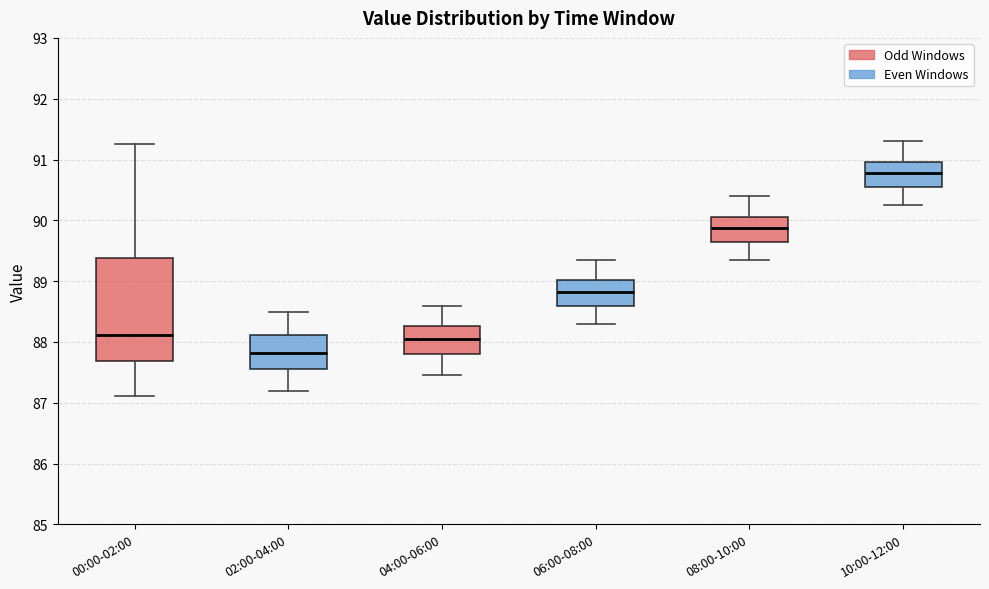

Comparing the boxes themselves (not the whiskers), which one is the tallest?

00:00-02:00